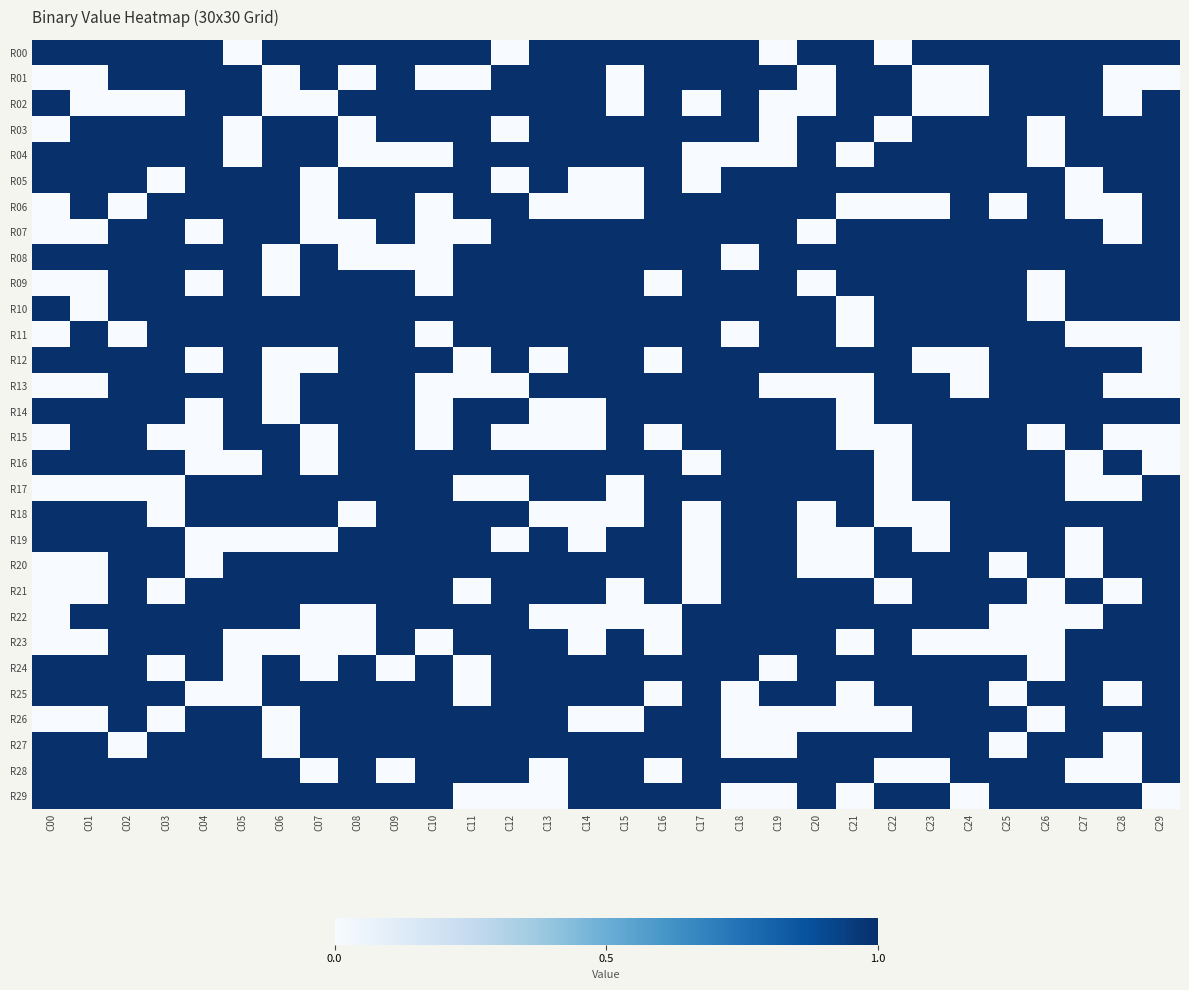

What is the spread (max minus min) of values at C25?

1